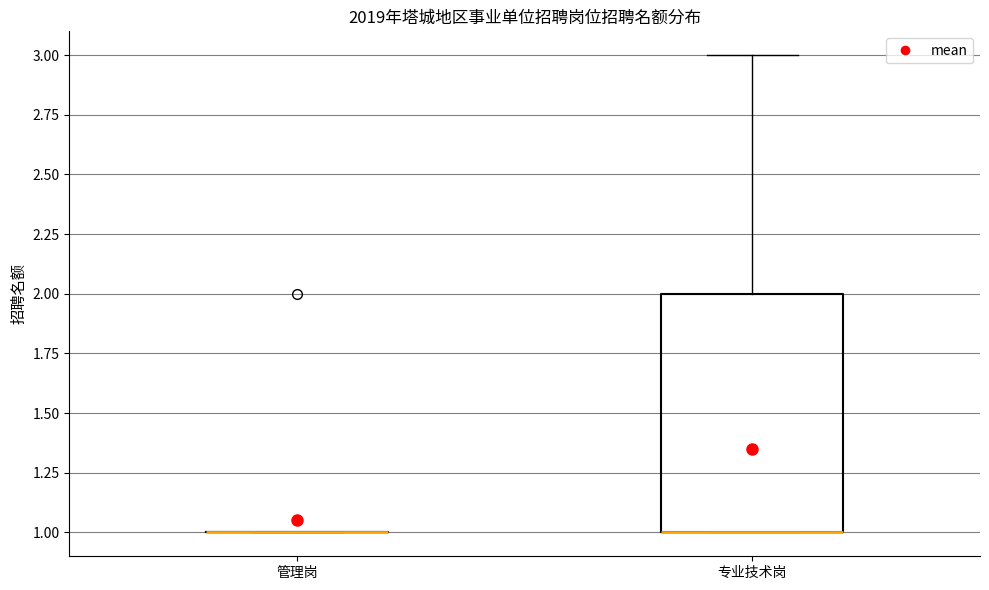

Which box is the tallest, from its lower edge to its upper edge?

专业技术岗